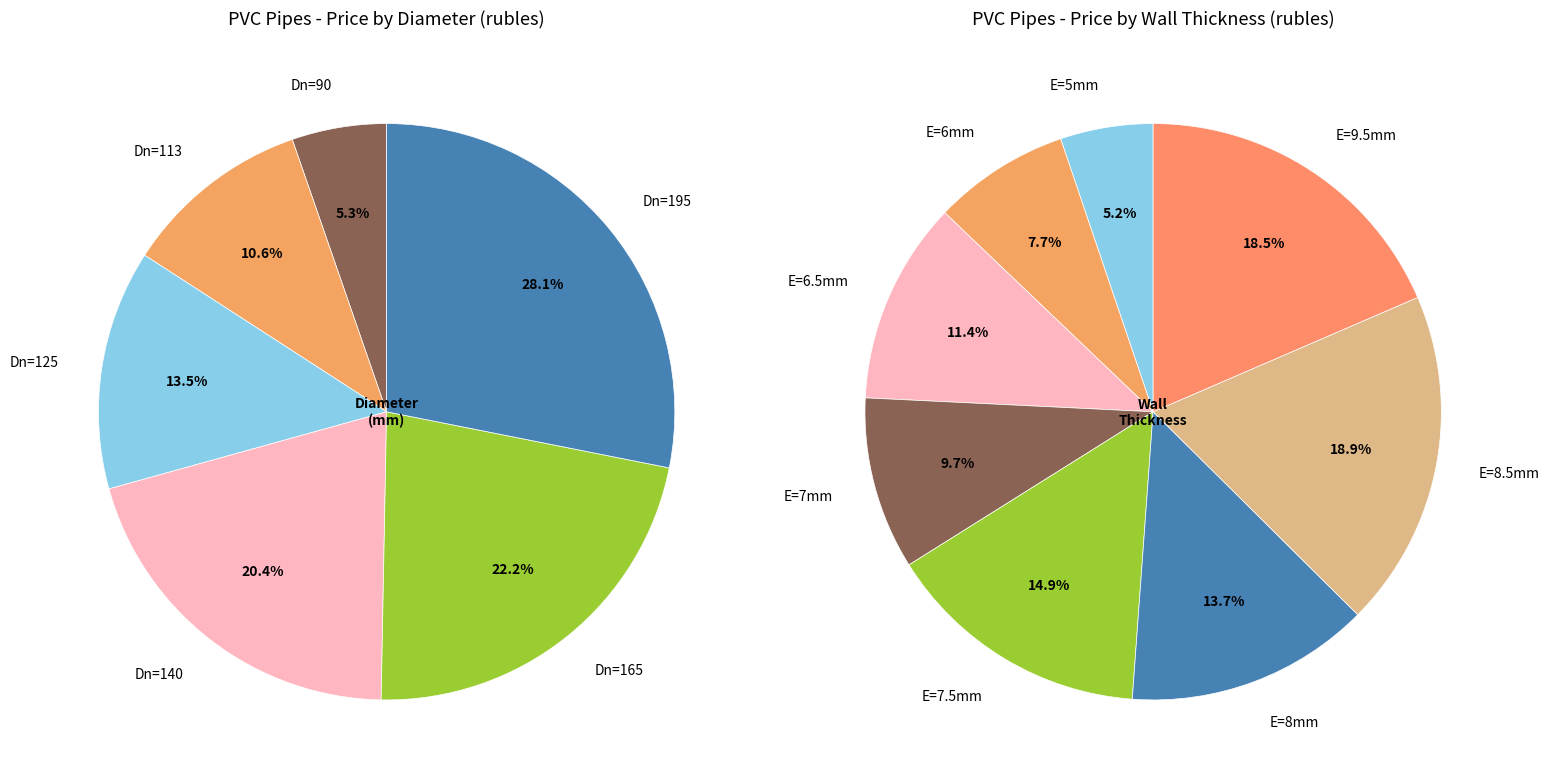

Which slice is the smallest?

Dn=90